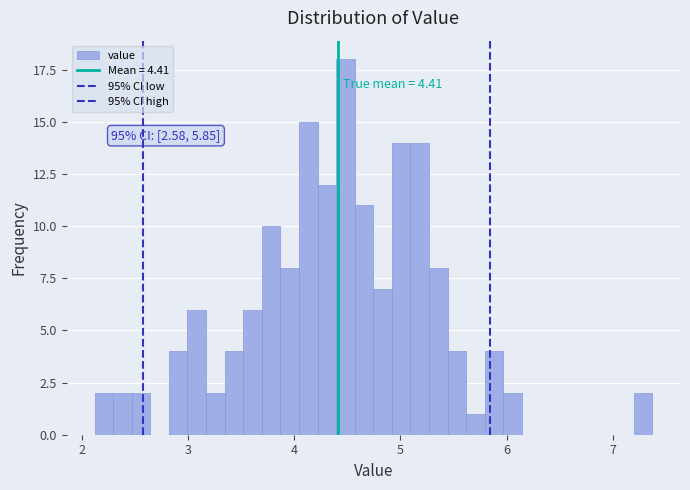

Around what value on the x-axis is the tallest bar? Give the approximate position of its centre, as read against the axis.

4.5